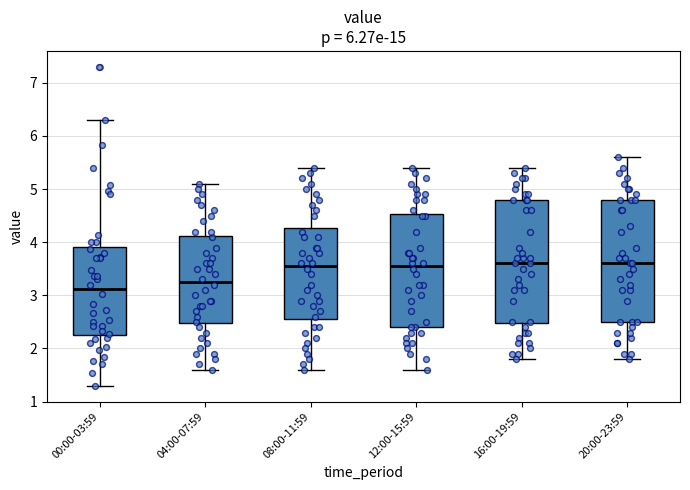

Reading left to right, transcribe this box plot: for each box, give where its median line is, the range the box spans, and where its two whiskers end, as read against the y-axis. The values are not printed on the chart, so give them approximately, as read against the axis.

00:00-03:59: median 3.1, box 2.3 to 3.9, whiskers 1.3 to 6.3
04:00-07:59: median 3.3, box 2.5 to 4.1, whiskers 1.6 to 5.1
08:00-11:59: median 3.6, box 2.6 to 4.3, whiskers 1.6 to 5.4
12:00-15:59: median 3.6, box 2.4 to 4.5, whiskers 1.6 to 5.4
16:00-19:59: median 3.6, box 2.5 to 4.8, whiskers 1.8 to 5.4
20:00-23:59: median 3.6, box 2.5 to 4.8, whiskers 1.8 to 5.6